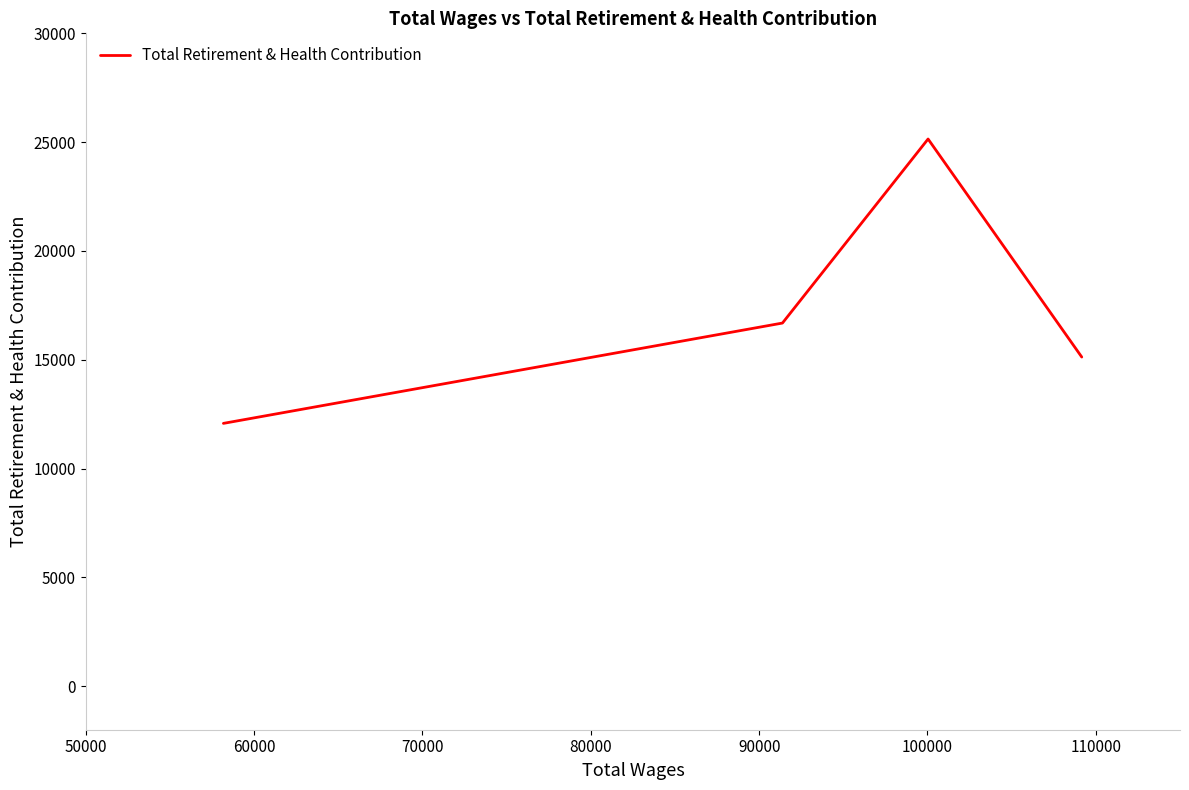

What is the difference between the maximum and second lowest values?

10019